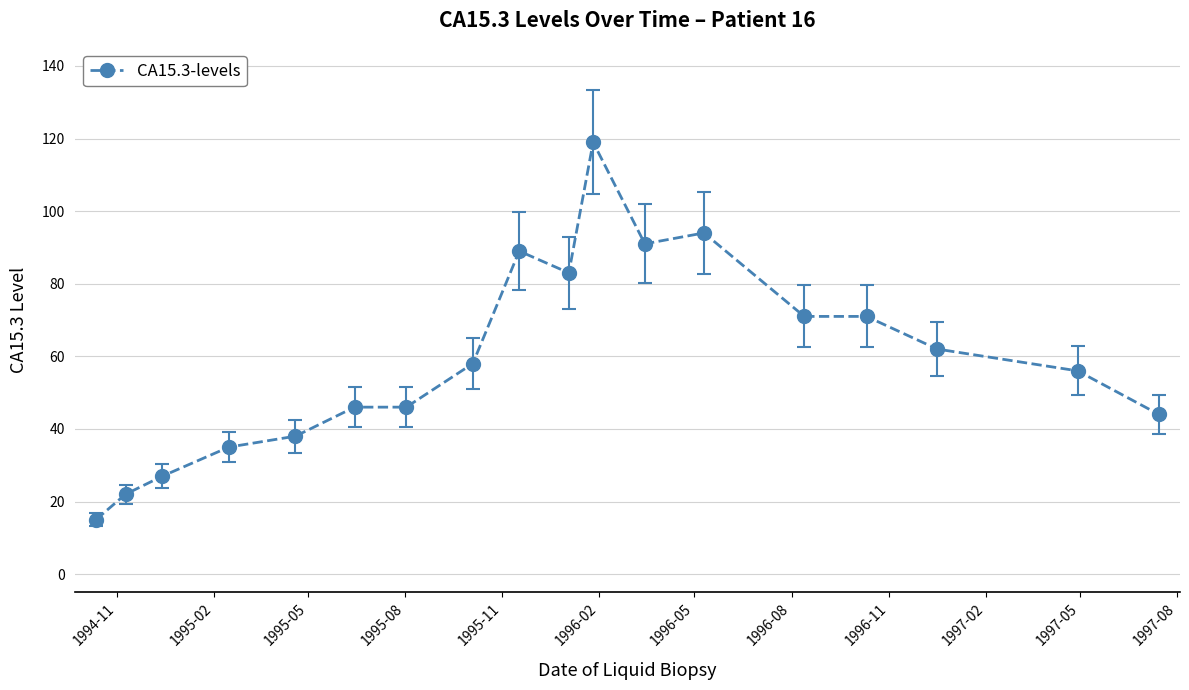

How many series are shown in this chart?

1